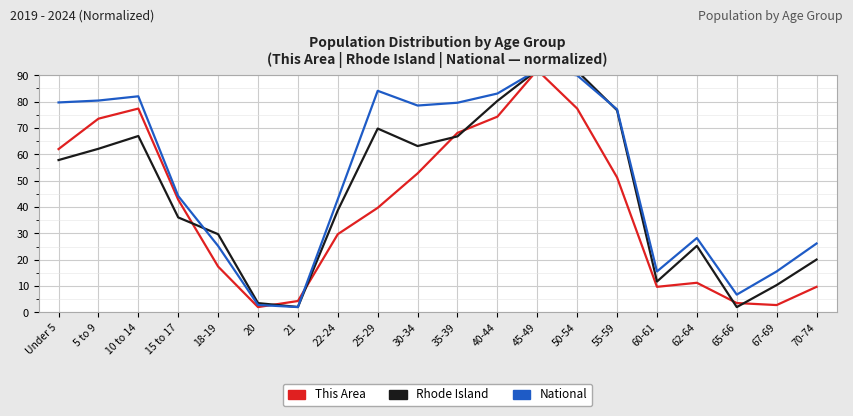

Reading left to right, extract all data points from this chart.

This Area: Under 5=62.0	5 to 9=73.5	10 to 14=77.4	15 to 17=42.8	18-19=17.4	20=2.0	21=4.3	22-24=29.7	25-29=39.7	30-34=52.8	35-39=68.2	40-44=74.3	45-49=92.0	50-54=77.4	55-59=51.2	60-61=9.7	62-64=11.2	65-66=3.5	67-69=2.8	70-74=9.7
Rhode Island: Under 5=57.8	5 to 9=62.1	10 to 14=67.0	15 to 17=36.0	18-19=29.7	20=3.5	21=2.0	22-24=38.7	25-29=69.8	30-34=63.1	35-39=66.8	40-44=80.3	45-49=92.0	50-54=91.6	55-59=76.7	60-61=11.7	62-64=25.2	65-66=2.0	67-69=10.4	70-74=20.0
National: Under 5=79.7	5 to 9=80.4	10 to 14=82.0	15 to 17=44.2	18-19=25.2	20=2.8	21=2.0	22-24=43.0	25-29=84.1	30-34=78.5	35-39=79.6	40-44=83.1	45-49=92.0	50-54=90.0	55-59=77.1	60-61=15.5	62-64=28.2	65-66=6.7	67-69=15.5	70-74=26.1